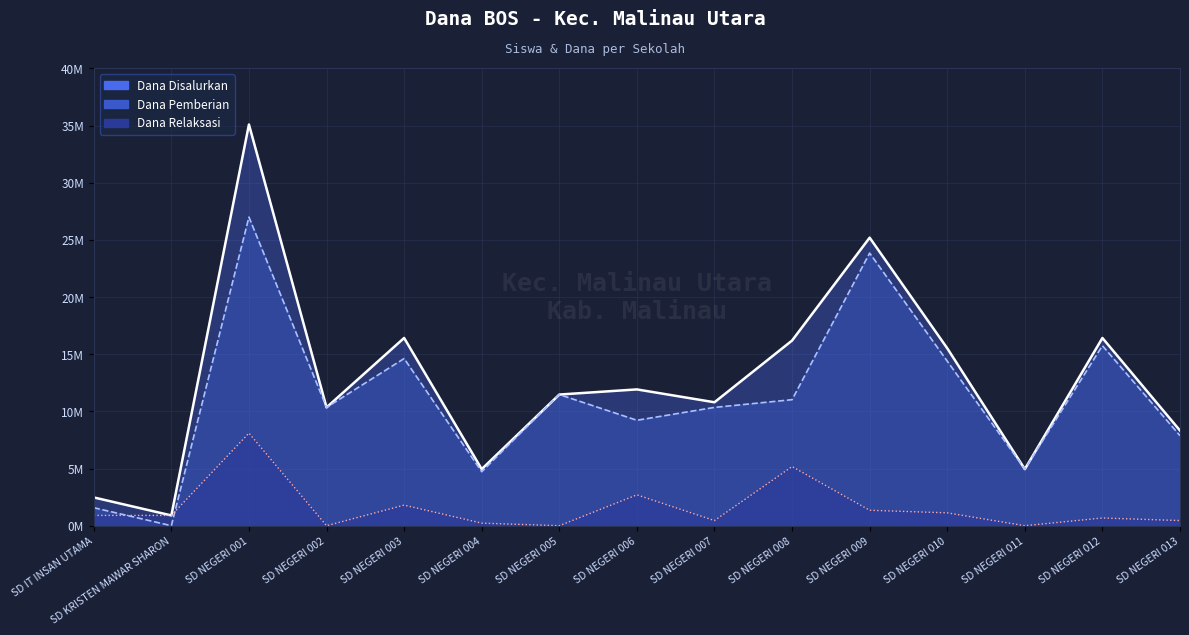

At how many categories does at least one series exceed 19582671?

2